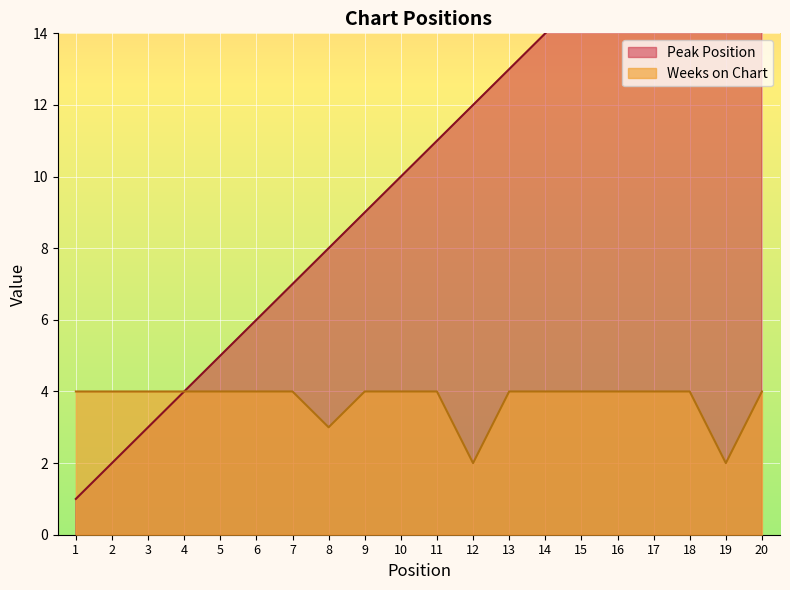

What is the value of the Peak Position point at the 8th from the left?

8